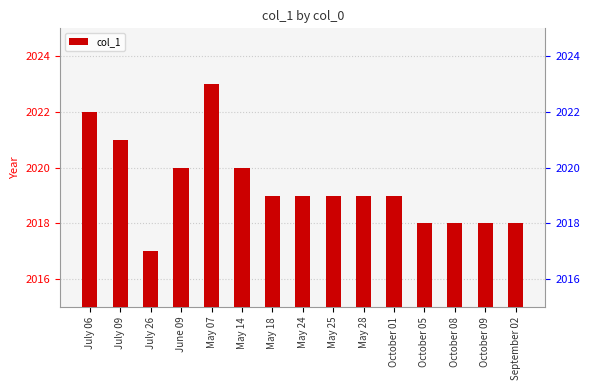

Reading left to right, what are all the values shown in this chart?

July 06=2022	July 09=2021	July 26=2017	June 09=2020	May 07=2023	May 14=2020	May 18=2019	May 24=2019	May 25=2019	May 28=2019	October 01=2019	October 05=2018	October 08=2018	October 09=2018	September 02=2018